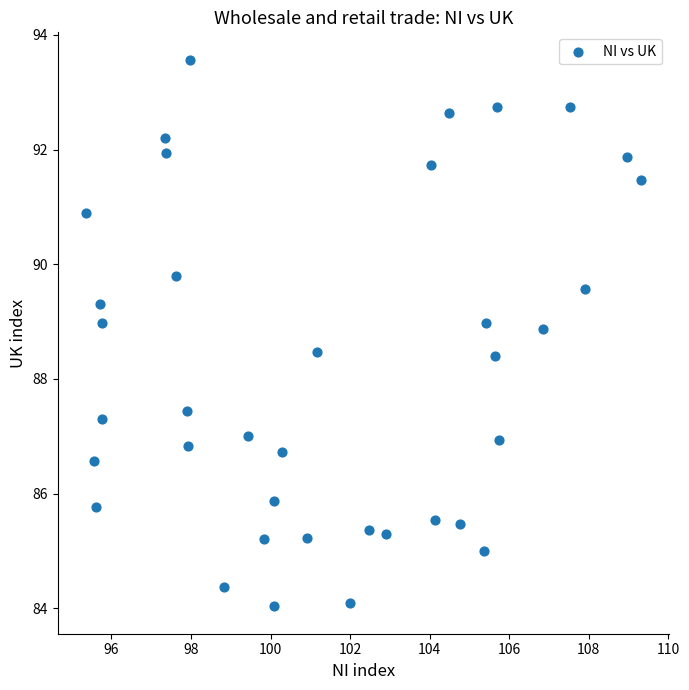

What is the range of X values (max minus min)?

14.0